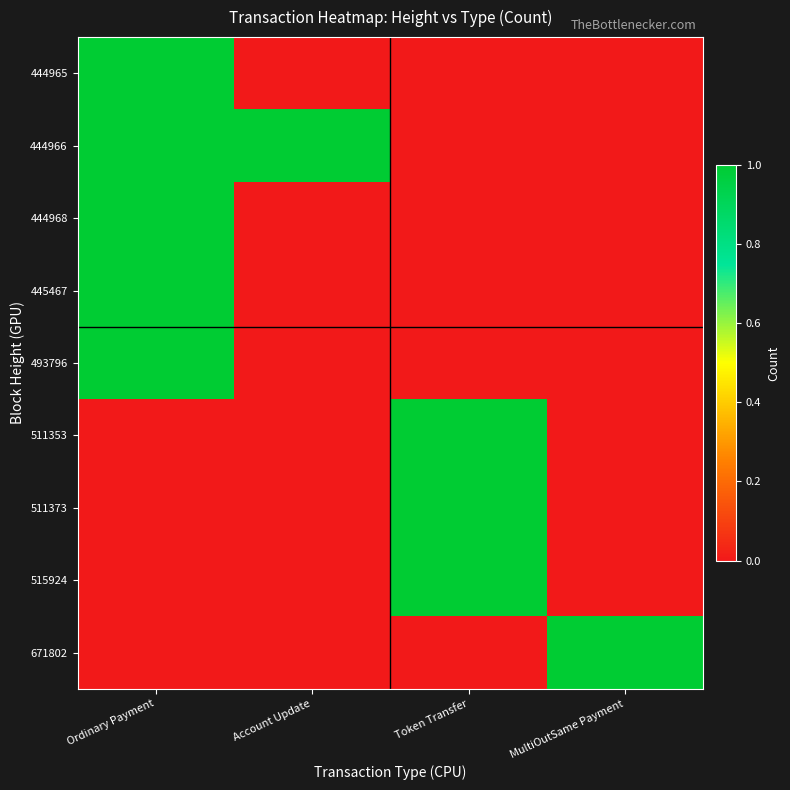

At how many categories does at least one series exceed 0?

4